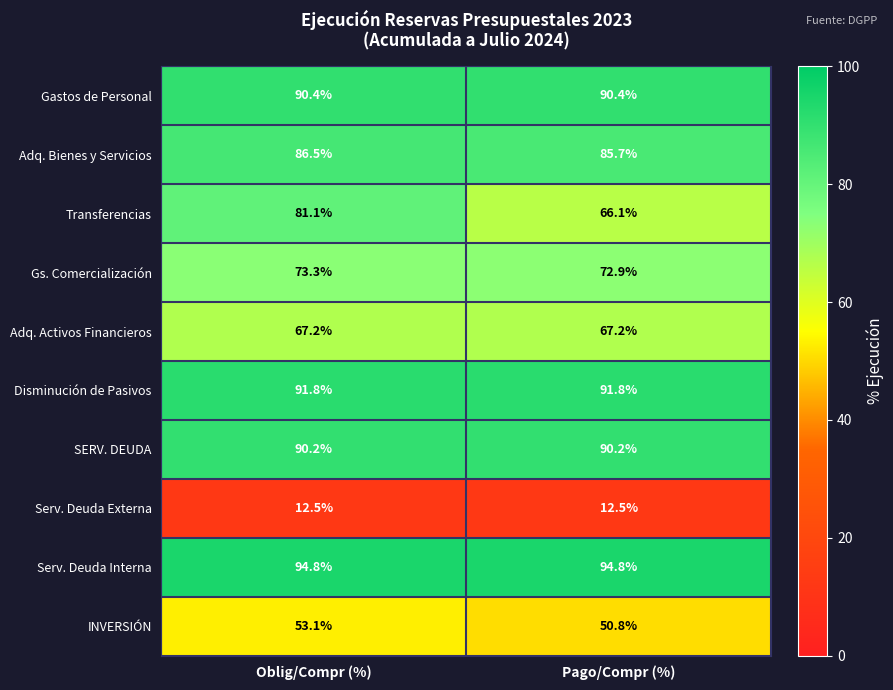

At Pago/Compr (%), list the series in order from smallest to largest.

Serv. Deuda Externa, INVERSIÓN, Transferencias, Adq. Activos Financieros, Gs. Comercialización, Adq. Bienes y Servicios, SERV. DEUDA, Gastos de Personal, Disminución de Pasivos, Serv. Deuda Interna